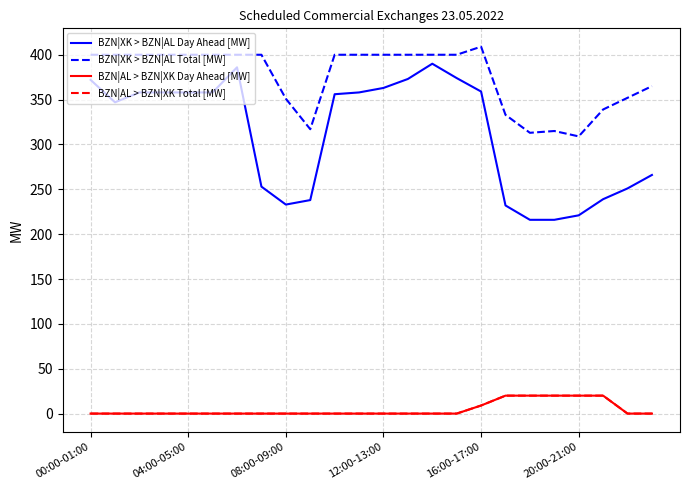

Does the chart have visible grid lines?

Yes